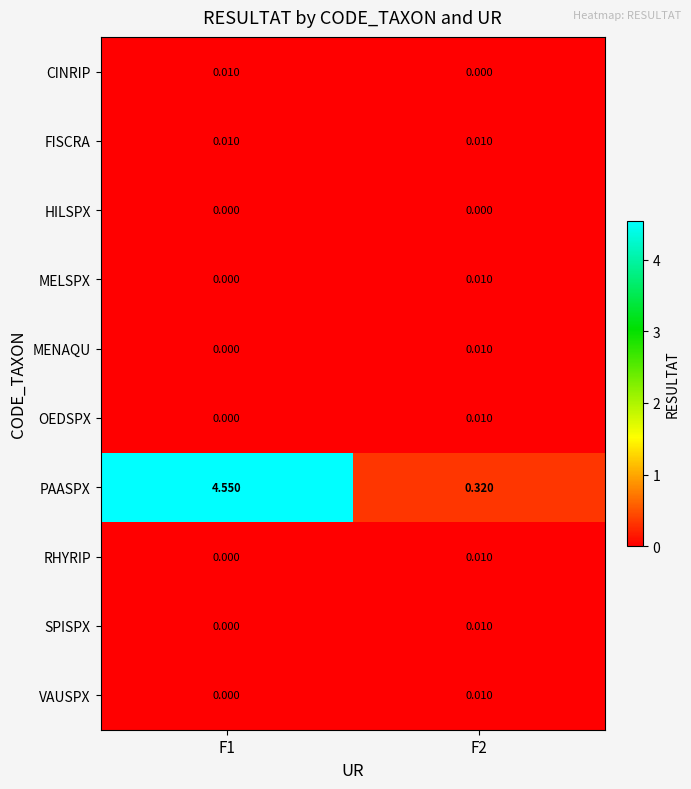

Is the value of MENAQU at F2 greater than the value of VAUSPX at F1?

Yes